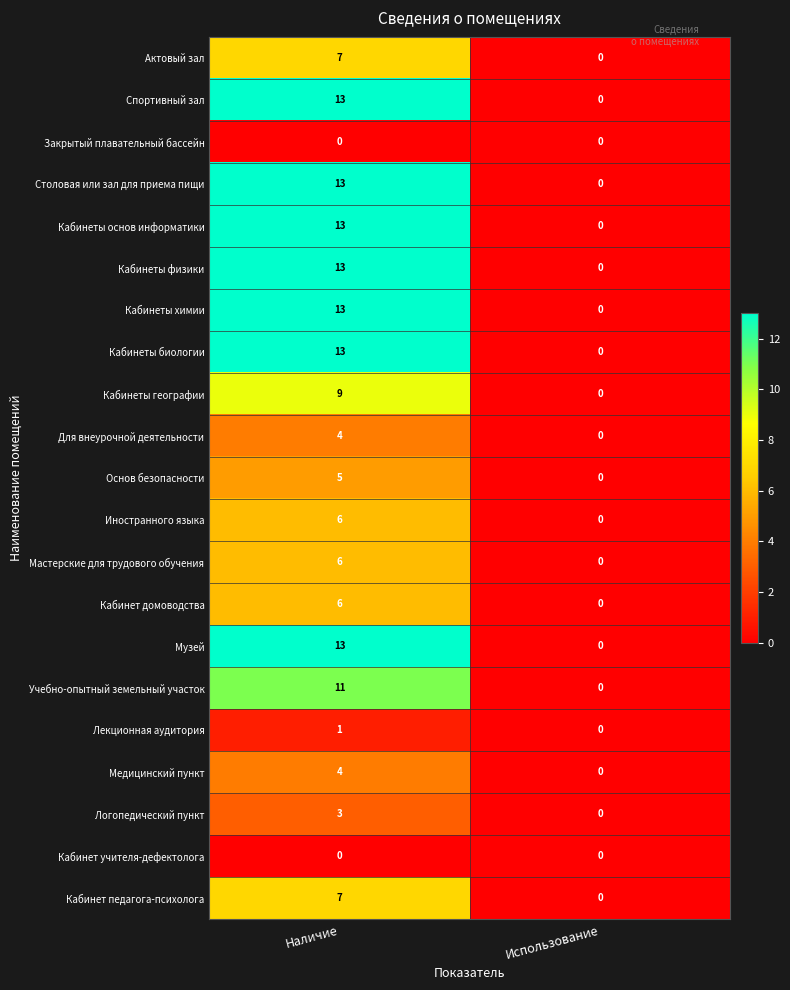

Which category has the lowest value in the Учебно-опытный земельный участок series?

Использование